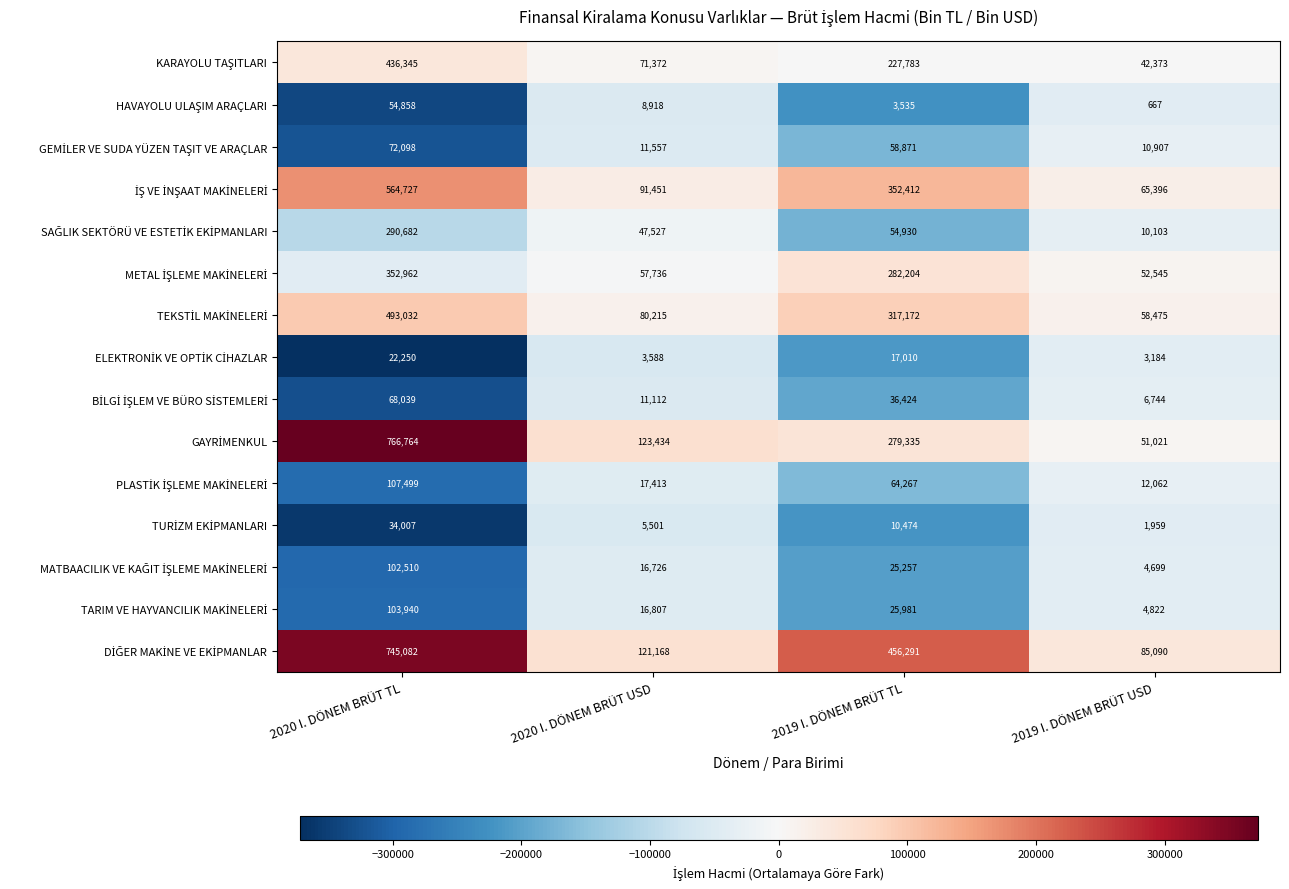

Which label corresponds to the smallest value in the chart?

2019 I. DÖNEM BRÜT USD